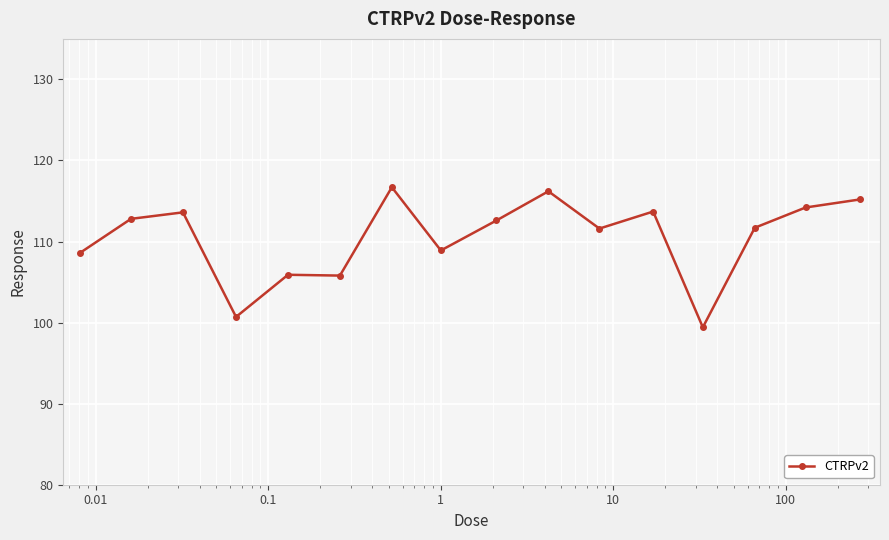

True or false: there are more than 1 points higher than both neighbors.

True